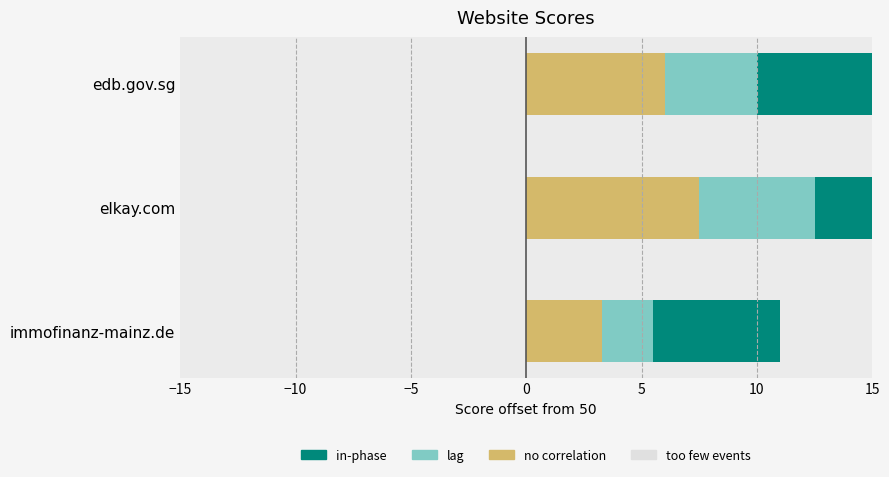

What is the value of the 1st bar from the left?

3.3